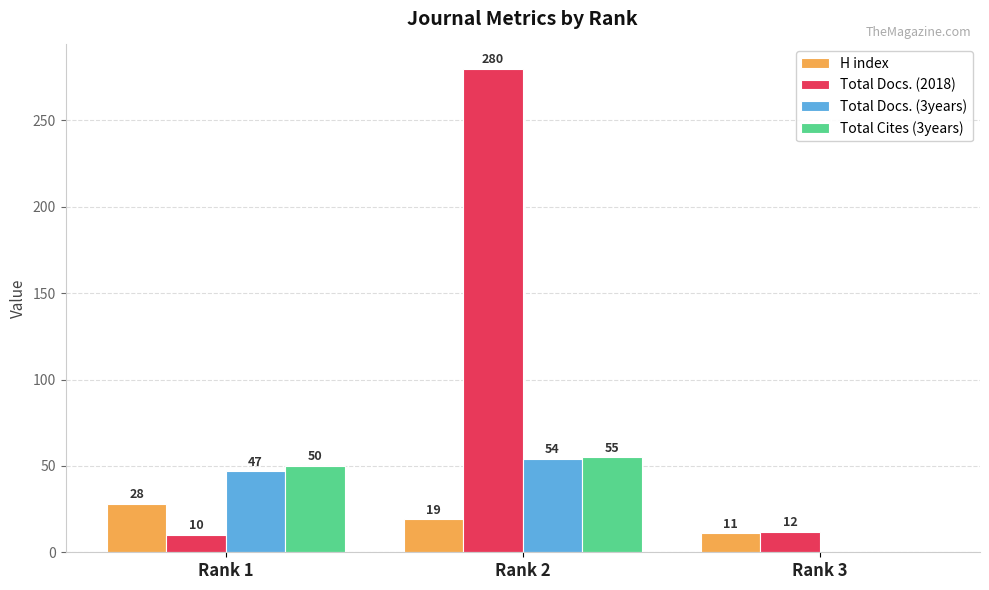

At which label does Total Docs. (2018) first exceed 12?

Rank 2